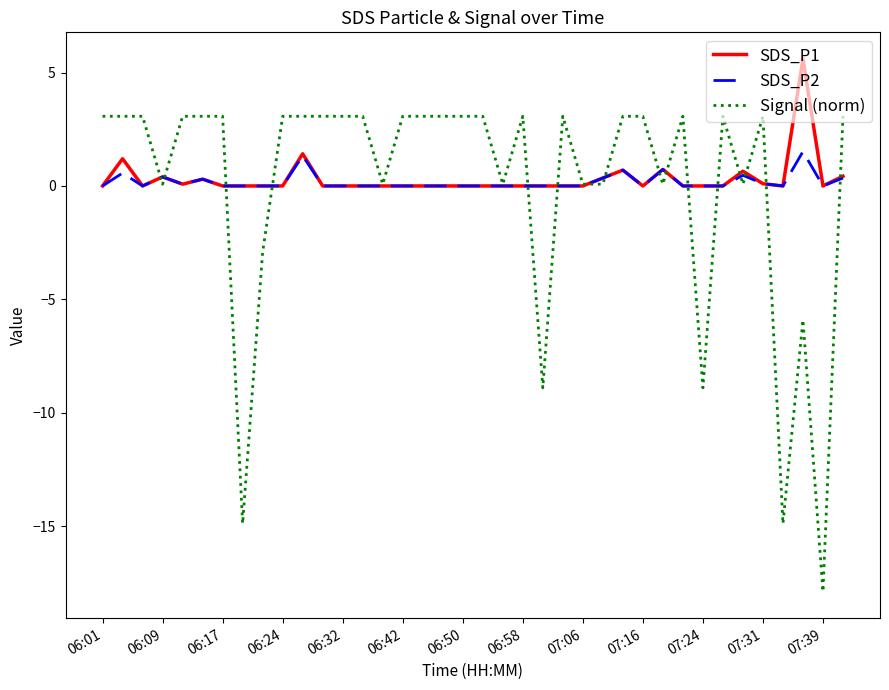

What are all the series names shown in the legend?

SDS_P1, SDS_P2, Signal (norm)